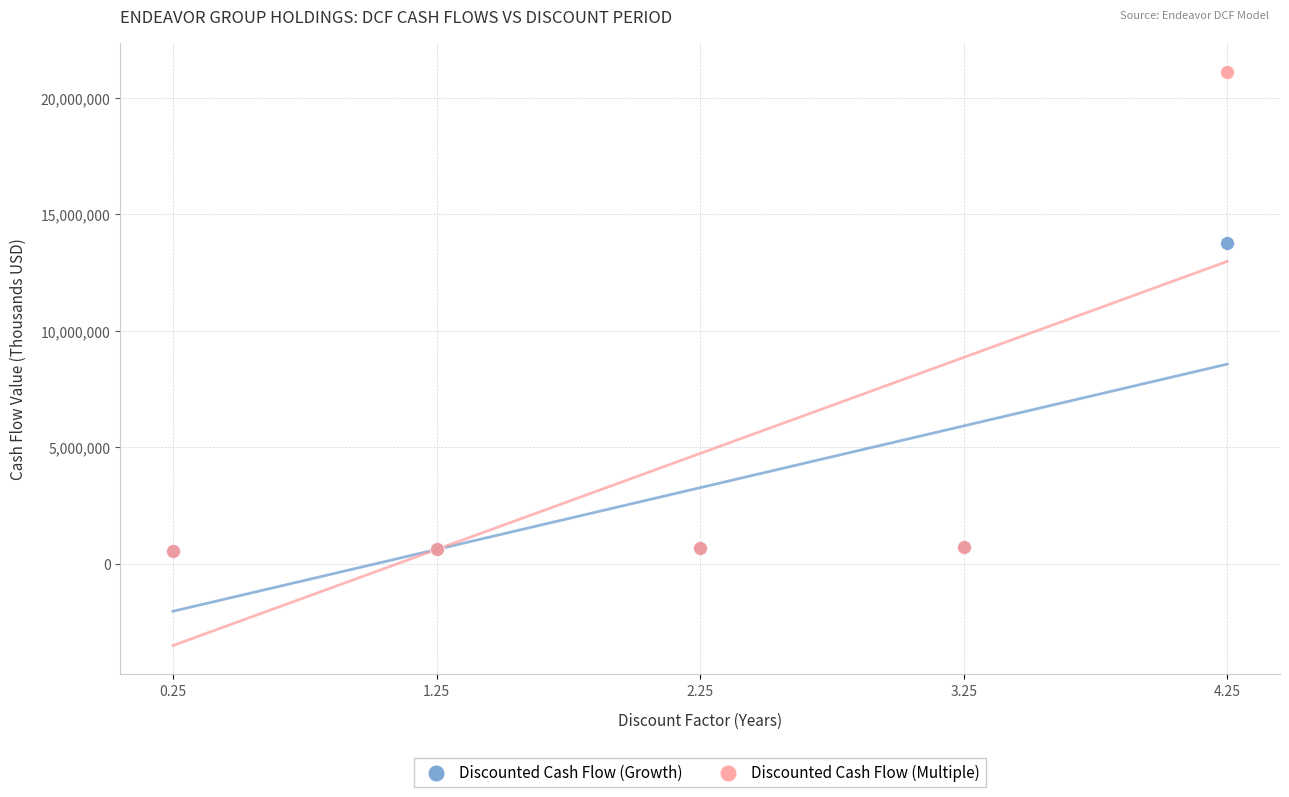

Across all series, what Y value is closest to 10825477?

13764882.3